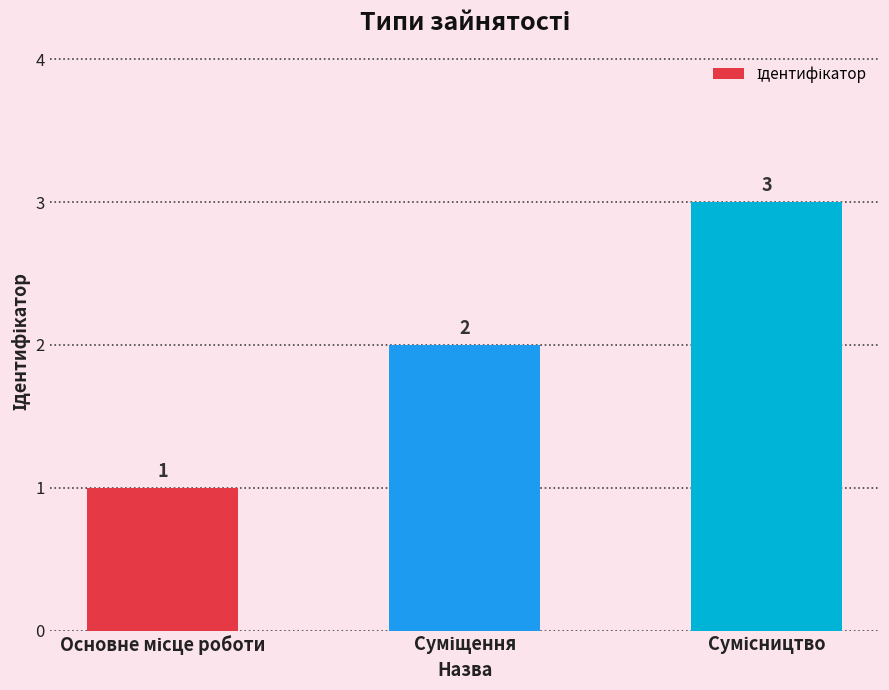

What is the value of the 1st bar from the left?

1